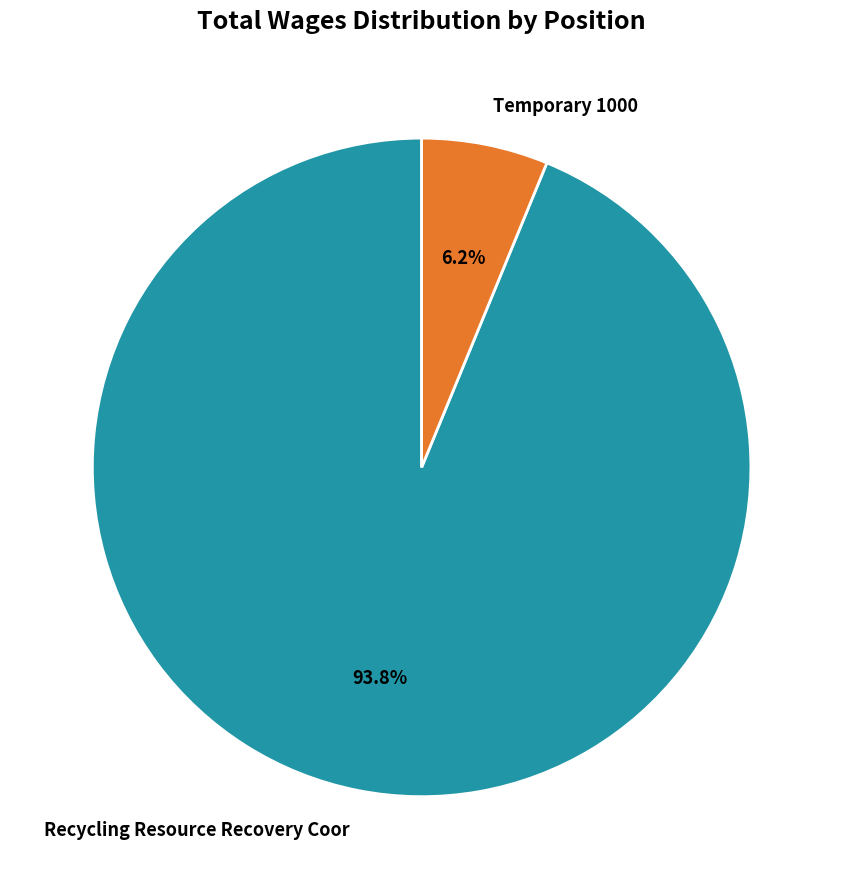

The Recycling Resource Recovery Coor slice represents 94% of the pie. True or false?

True